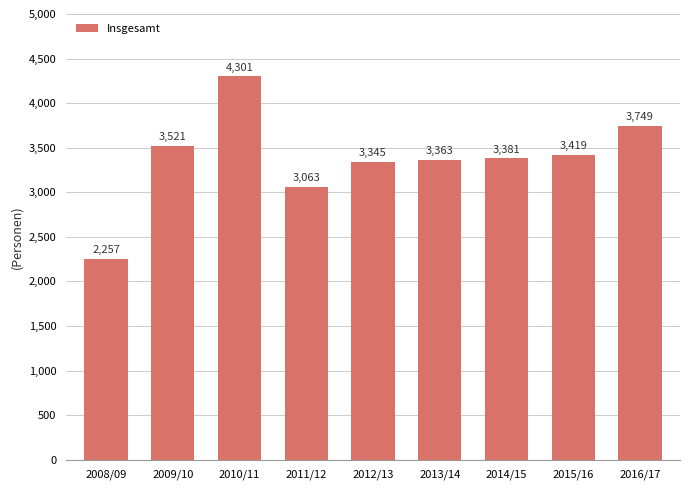

What position from the left is 2014/15?

7